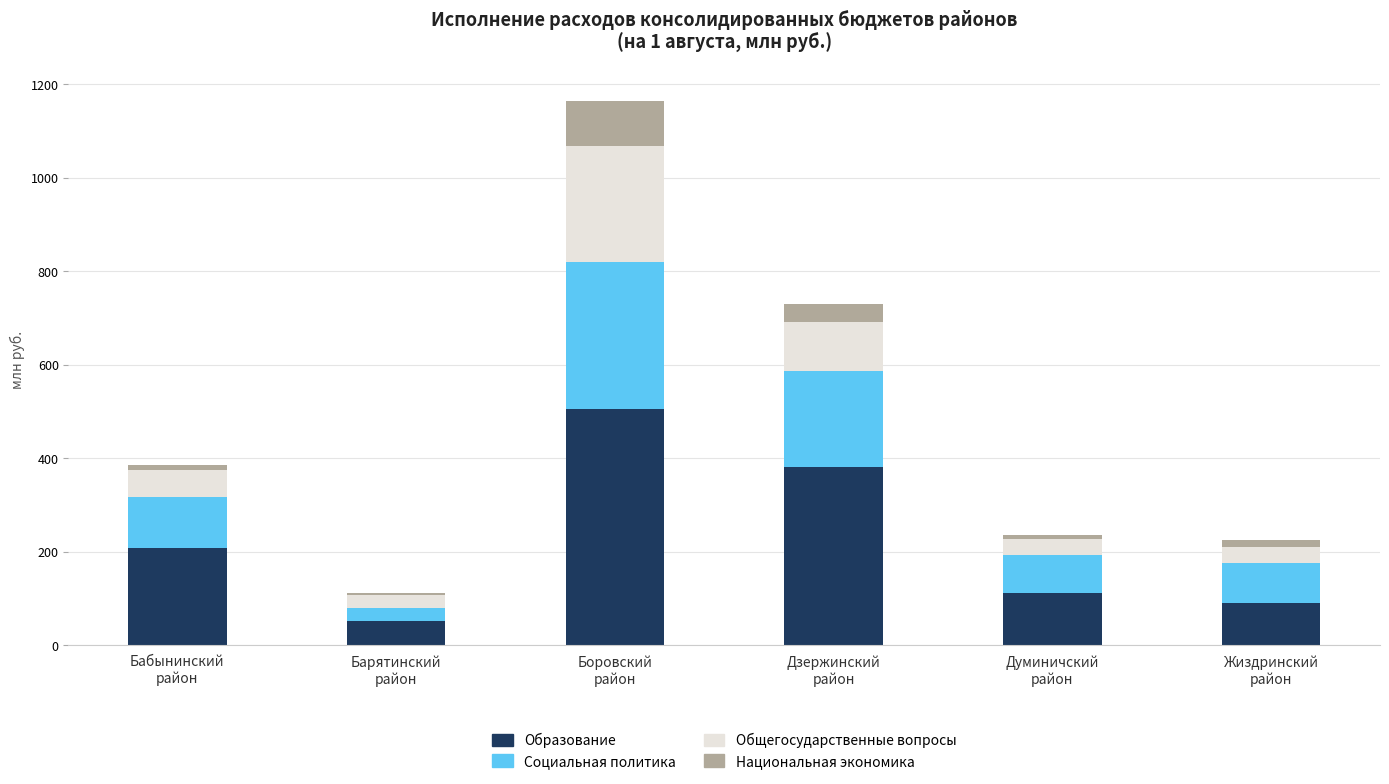

What is the minimum value for Образование?

51.7